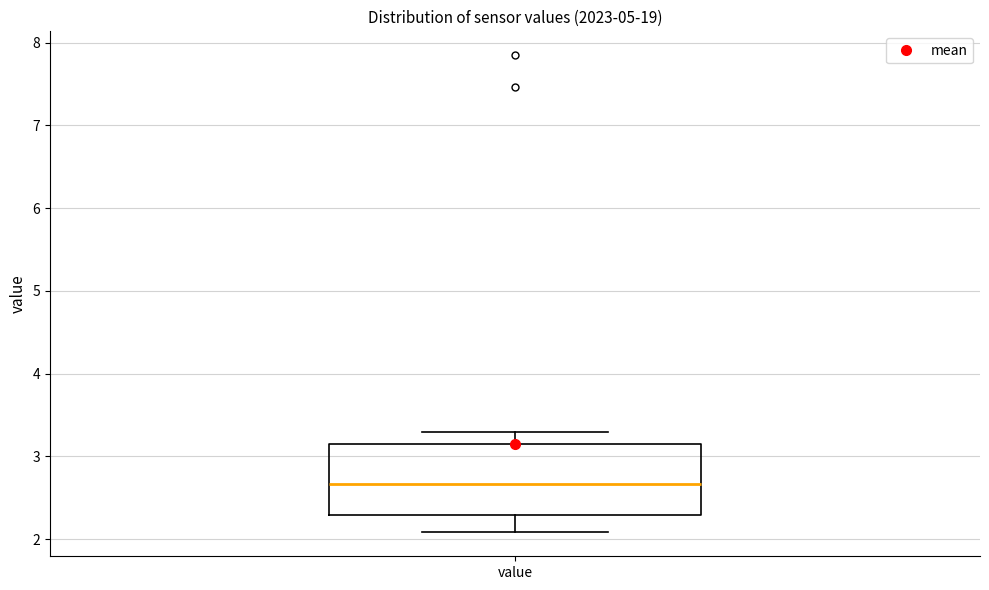

Transcribe this box plot: give where the median line is, the range the box spans, and where the two whiskers end, as read against the y-axis. The values are not printed on the chart, so give them approximately, as read against the axis.

median 2.7, box 2.3 to 3.2, whiskers 2.1 to 3.3